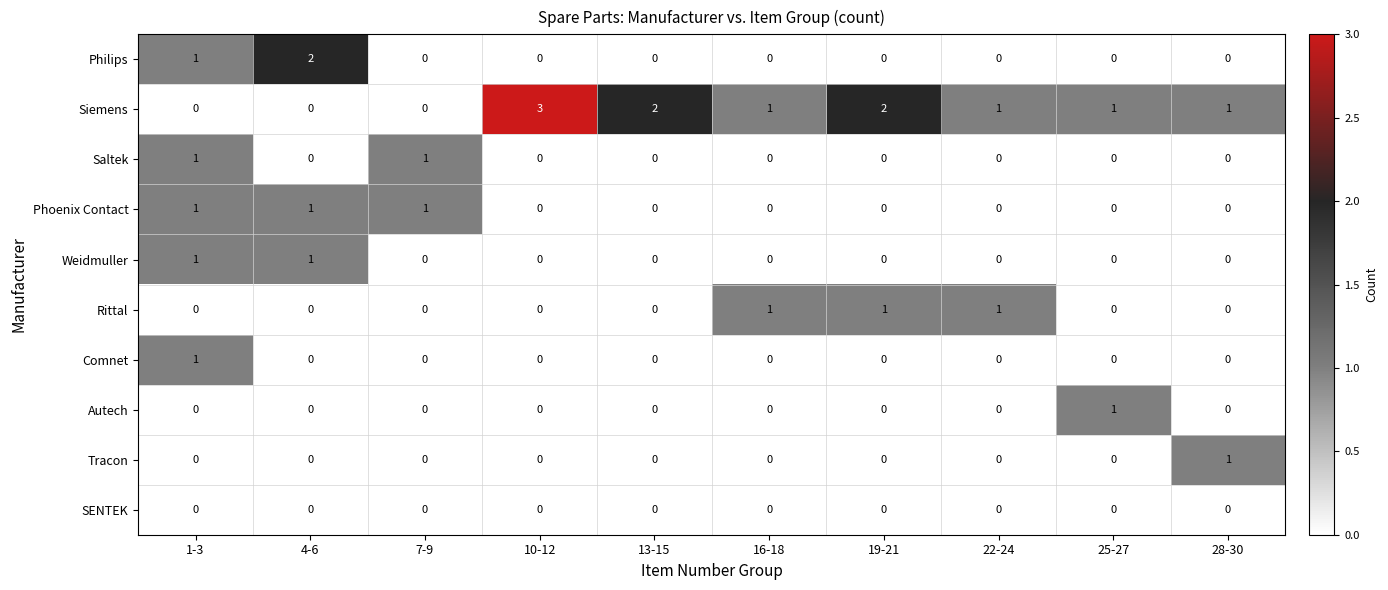

Which series has the widest spread of values?

Siemens